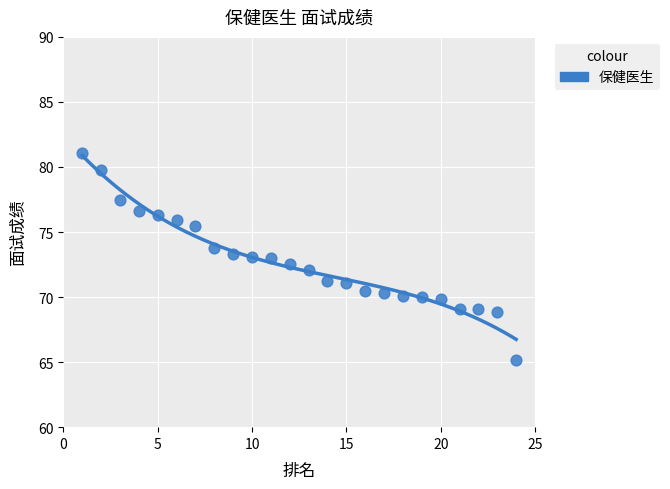

What is the range of X values (max minus min)?

23.0